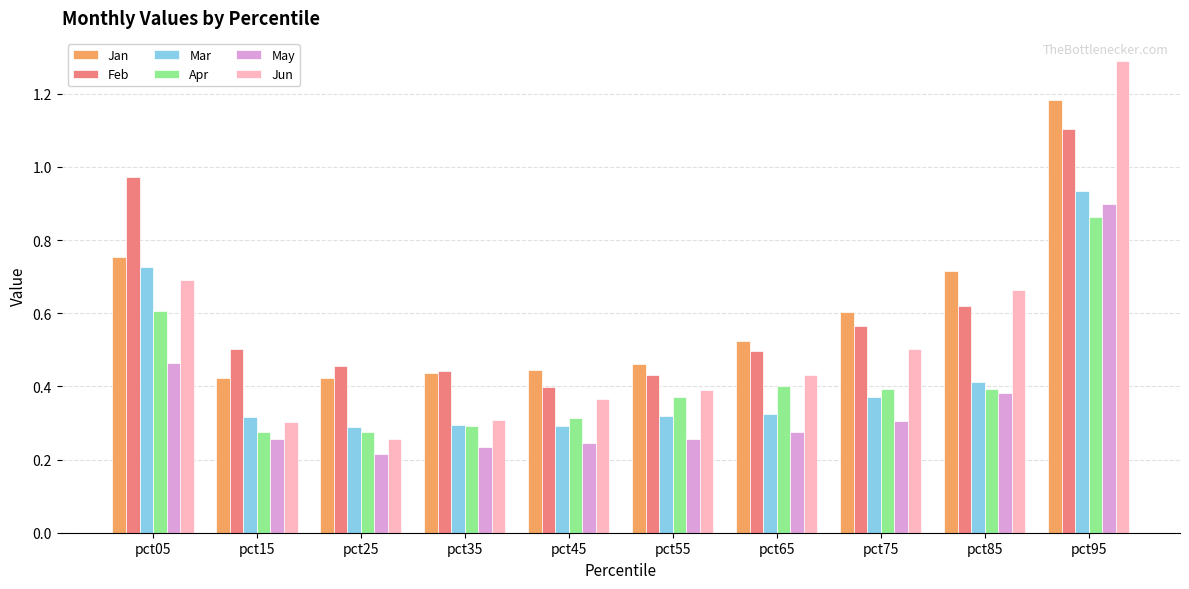

What is the sum of all Jun values?

5.2